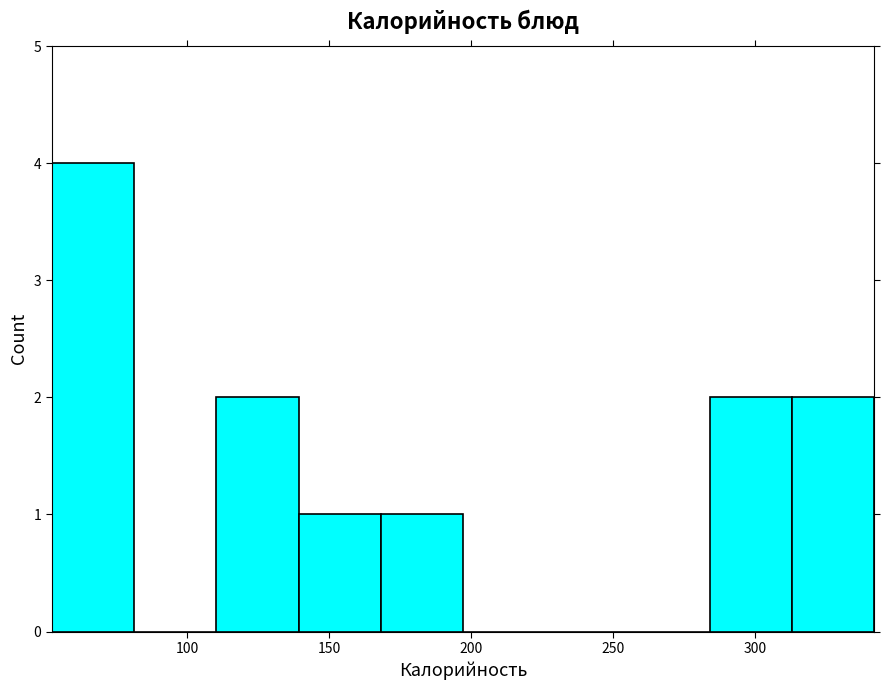

Reading left to right, list every bar in this chart as the range it spans on the x-axis followed by its height. Neither the bar edges nor the heights are printed on the chart, so give them approximately, as read against the axes.

50 to 80: 4
80 to 110: 0
110 to 140: 2
140 to 170: 1
170 to 195: 1
195 to 225: 0
225 to 255: 0
255 to 285: 0
285 to 315: 2
315 to 340: 2